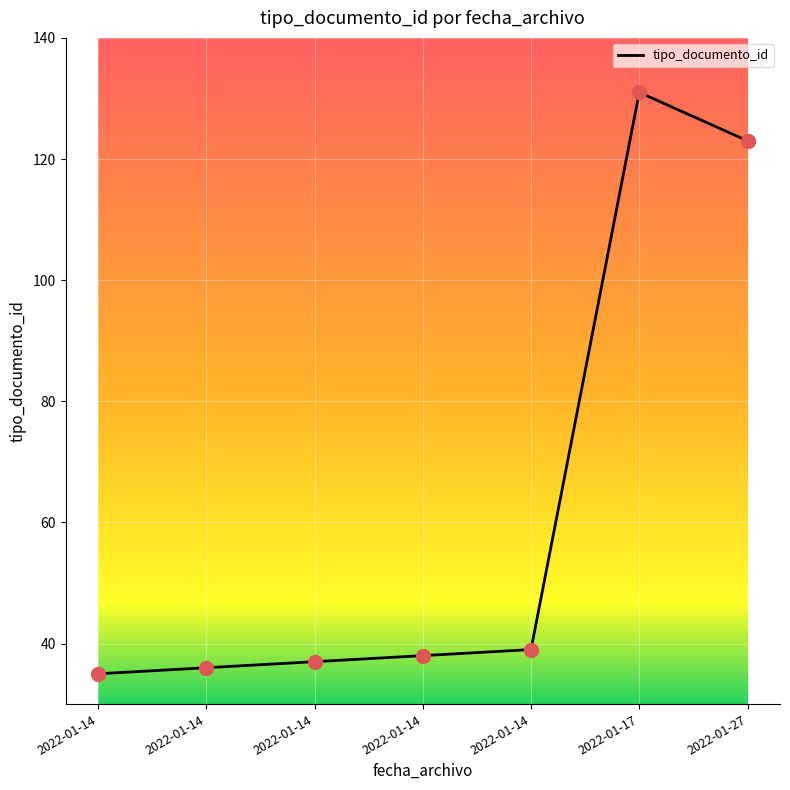

What is the change in value from 2022-01-14 to 2022-01-14?

+1